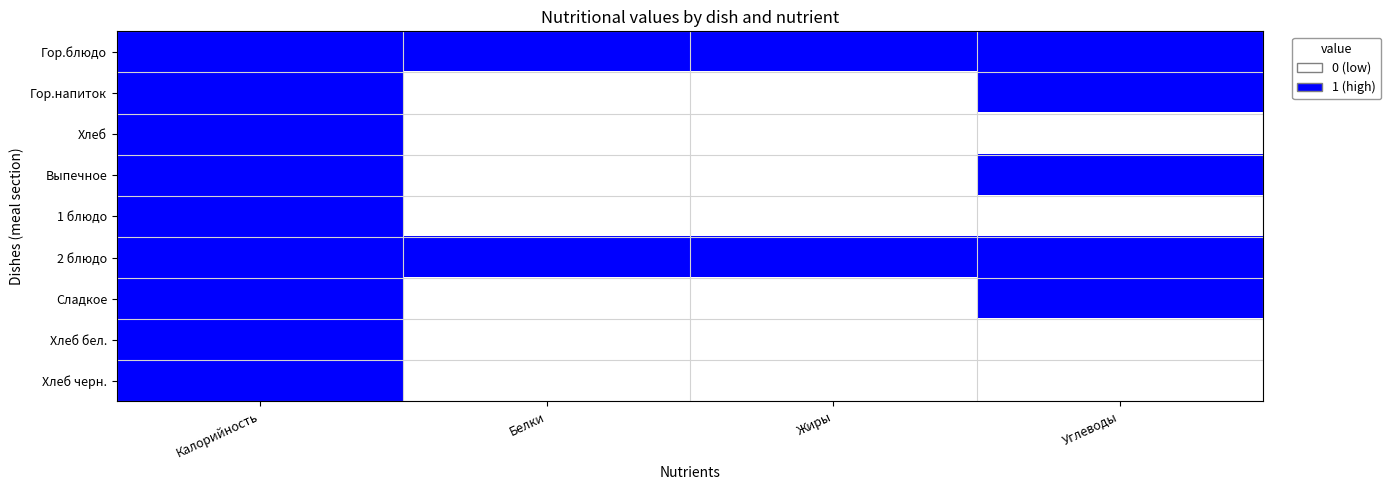

Reading left to right, what are all the values shown in this chart?

Гор.блюдо: Калорийность=1	Белки=1	Жиры=1	Углеводы=1
Гор.напиток: Калорийность=1	Белки=0	Жиры=0	Углеводы=1
Хлеб: Калорийность=1	Белки=0	Жиры=0	Углеводы=0
Выпечное: Калорийность=1	Белки=0	Жиры=0	Углеводы=1
1 блюдо: Калорийность=1	Белки=0	Жиры=0	Углеводы=0
2 блюдо: Калорийность=1	Белки=1	Жиры=1	Углеводы=1
Сладкое: Калорийность=1	Белки=0	Жиры=0	Углеводы=1
Хлеб бел.: Калорийность=1	Белки=0	Жиры=0	Углеводы=0
Хлеб черн.: Калорийность=1	Белки=0	Жиры=0	Углеводы=0